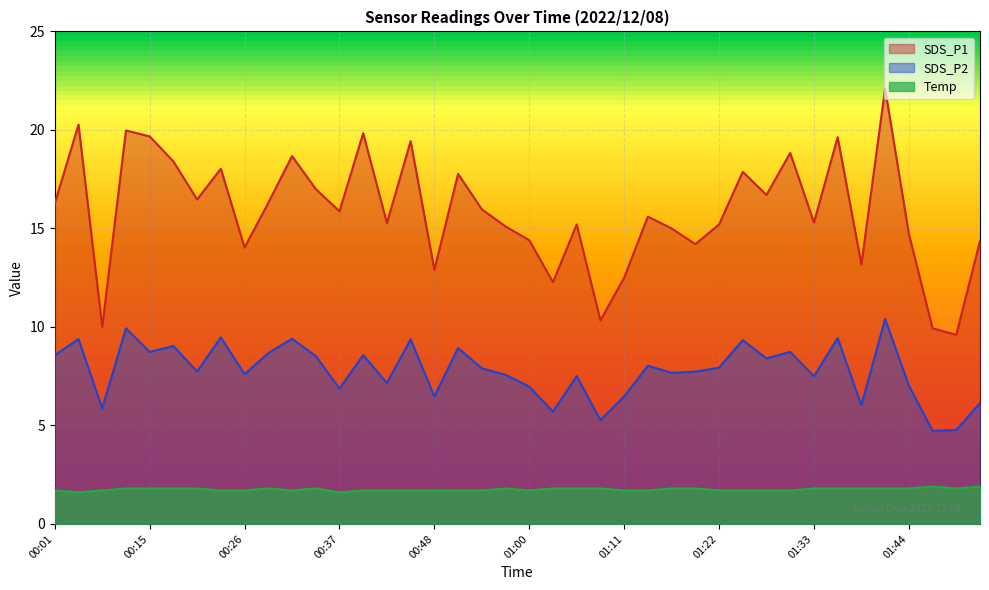

Count the number of data series in this chart.

3